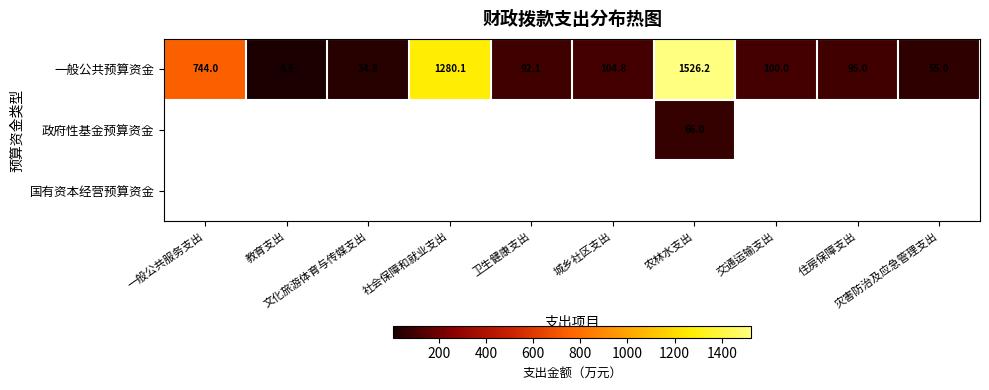

Between 社会保障和就业支出 and 一般公共服务支出, which is larger?

社会保障和就业支出